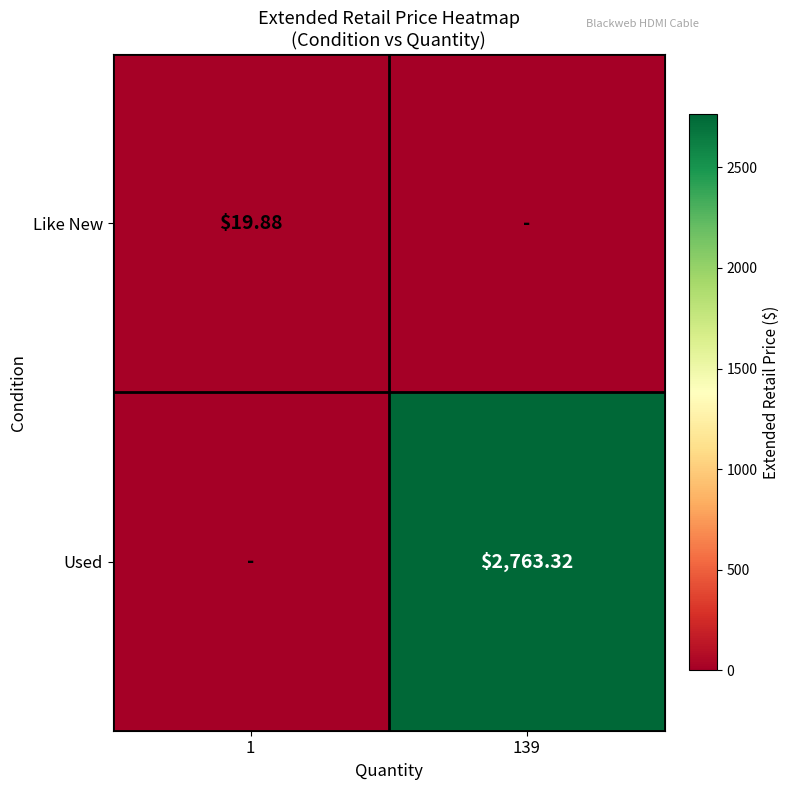

Is the value of Like New at 1 greater than the value of Used at 139?

No